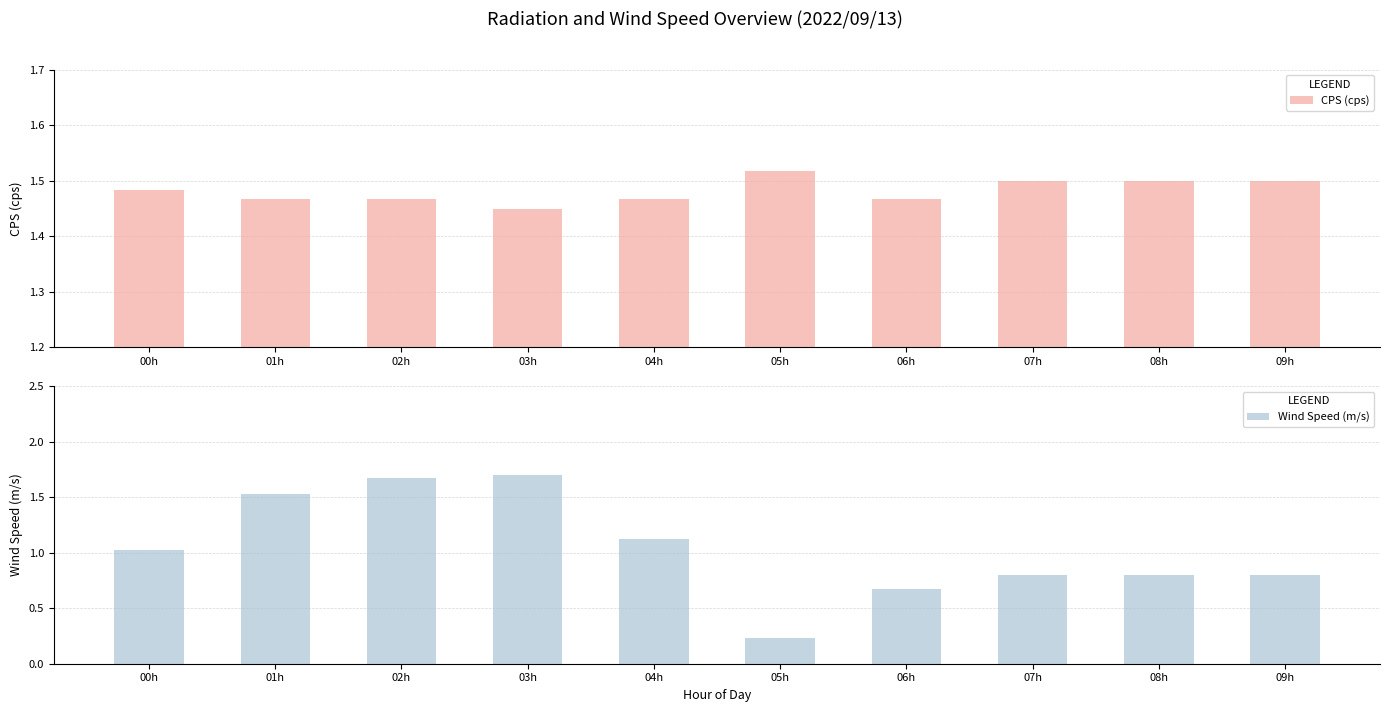

What is the label of the 5th bar from the right?

05h